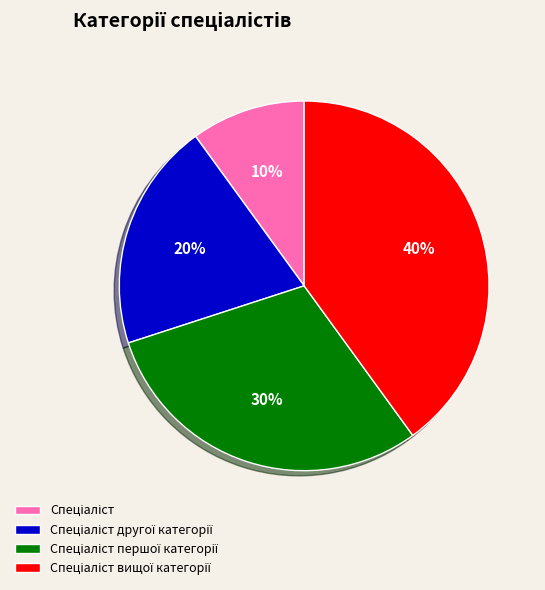

To the nearest percent, what is the average slice percentage?

25%